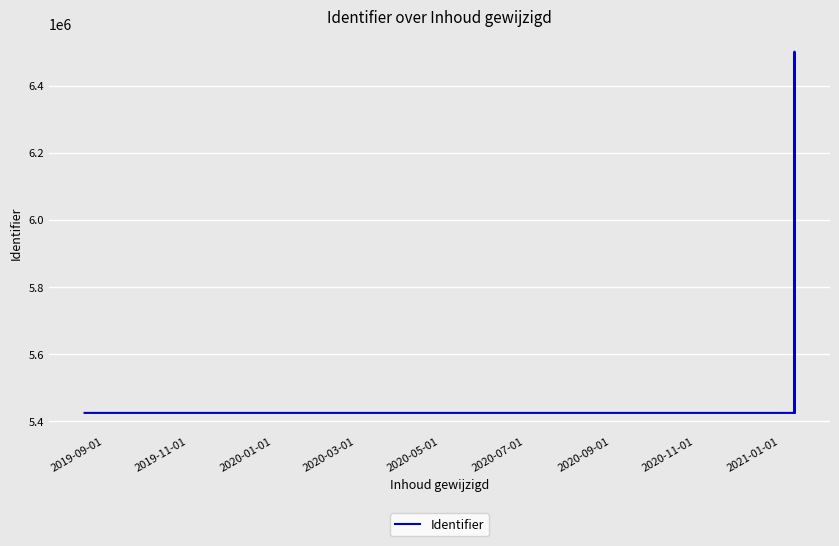

How many categories are shown in the chart?

12